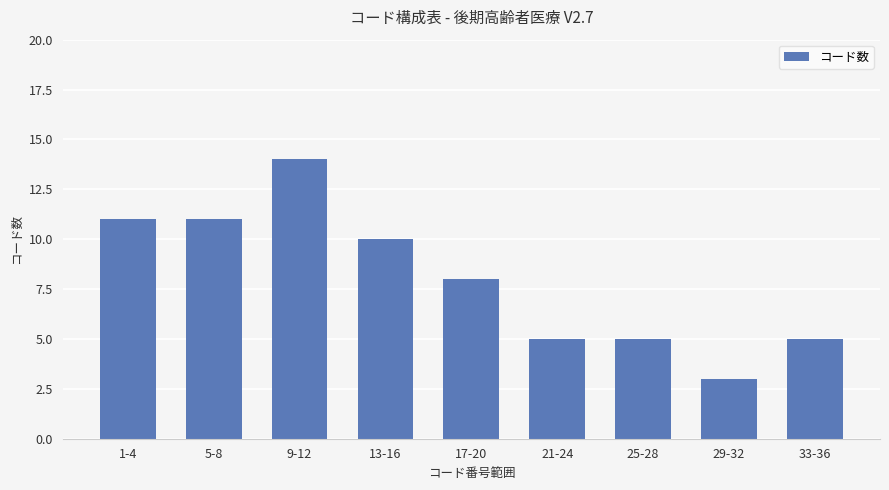

At which label does the data first exceed 8?

1-4